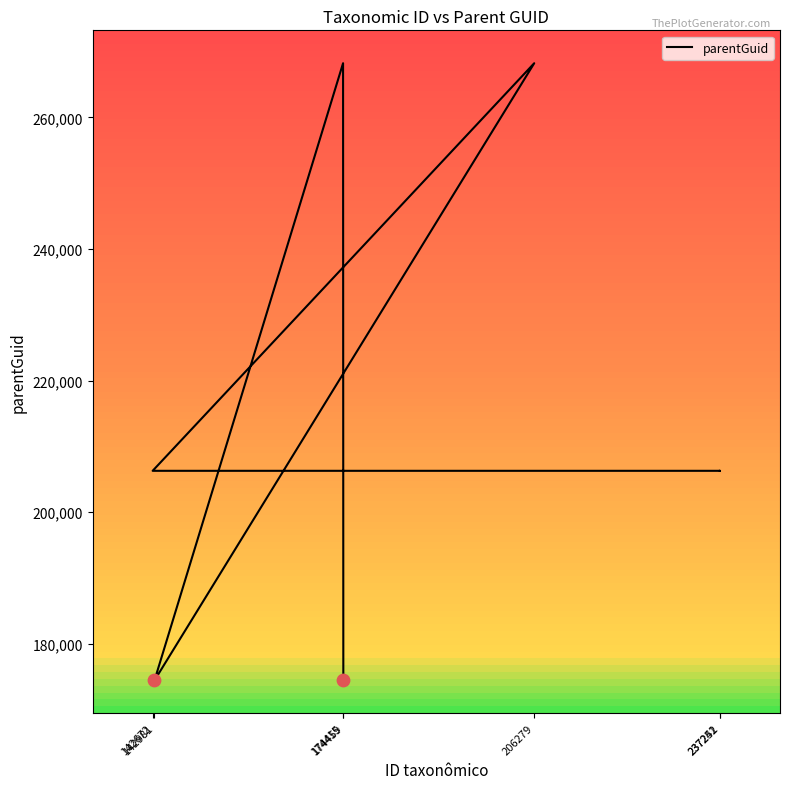

What is the change in value from 206279 to 142981?

-93826